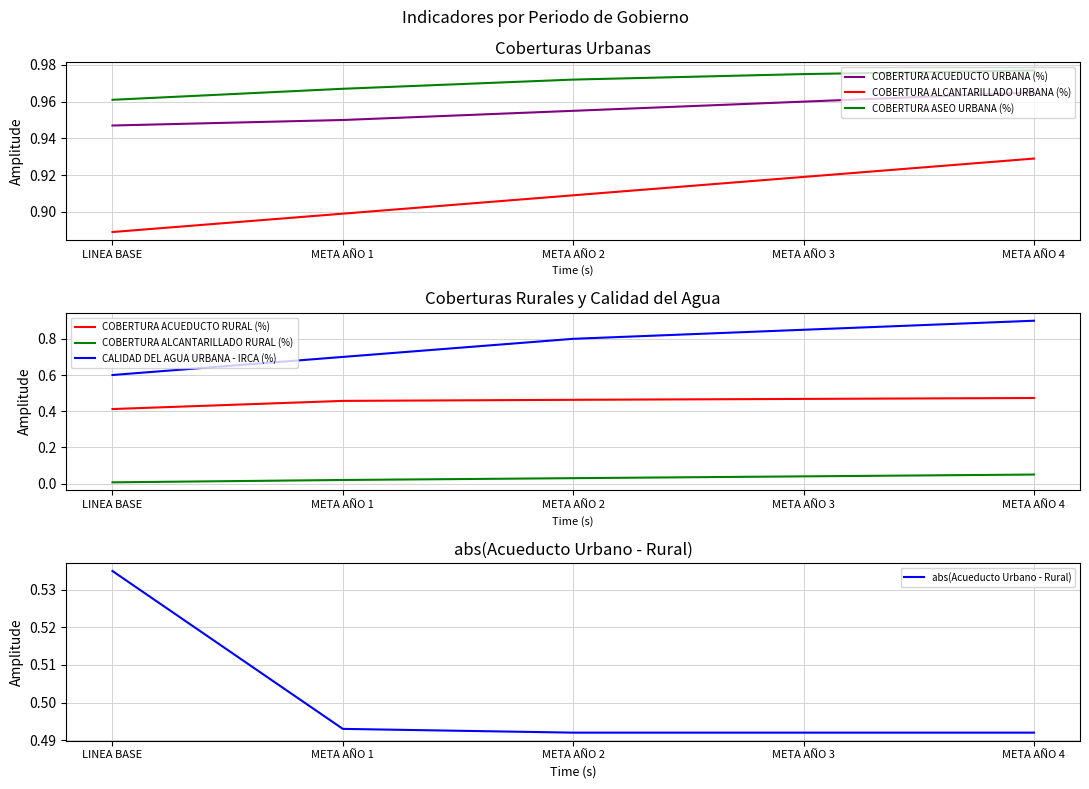

What is the spread (max minus min) of values at LINEA BASE?

1.0